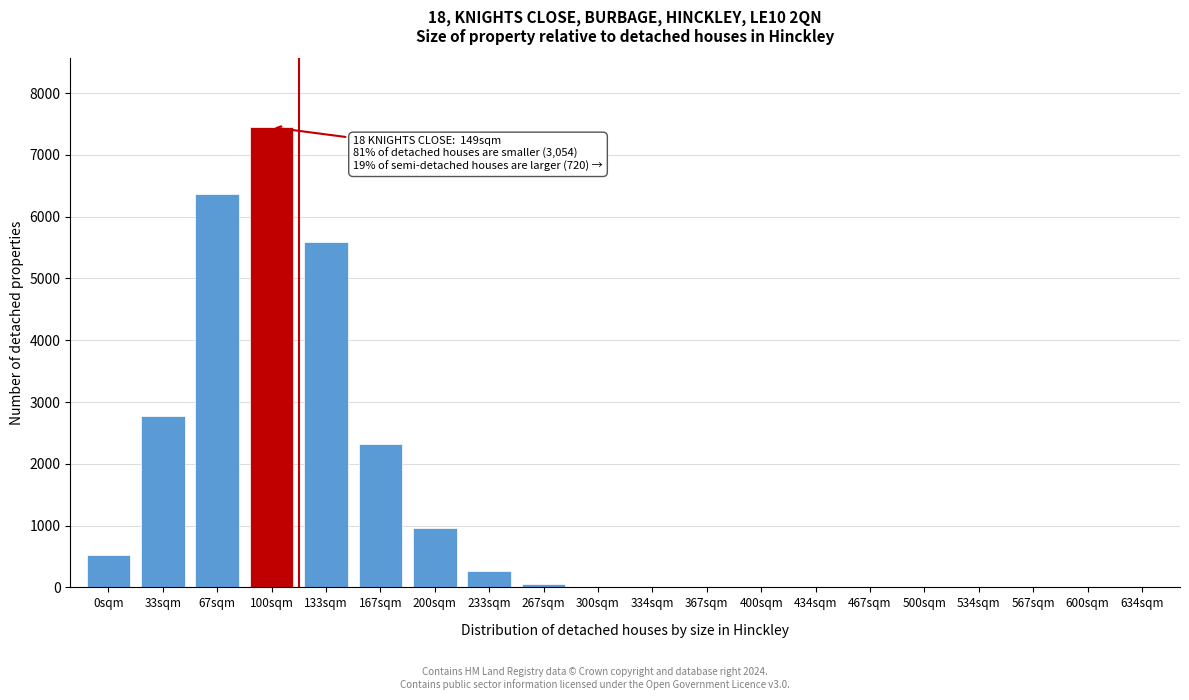

The chart shows a value of -3344 at 534sqm. True or false?

False